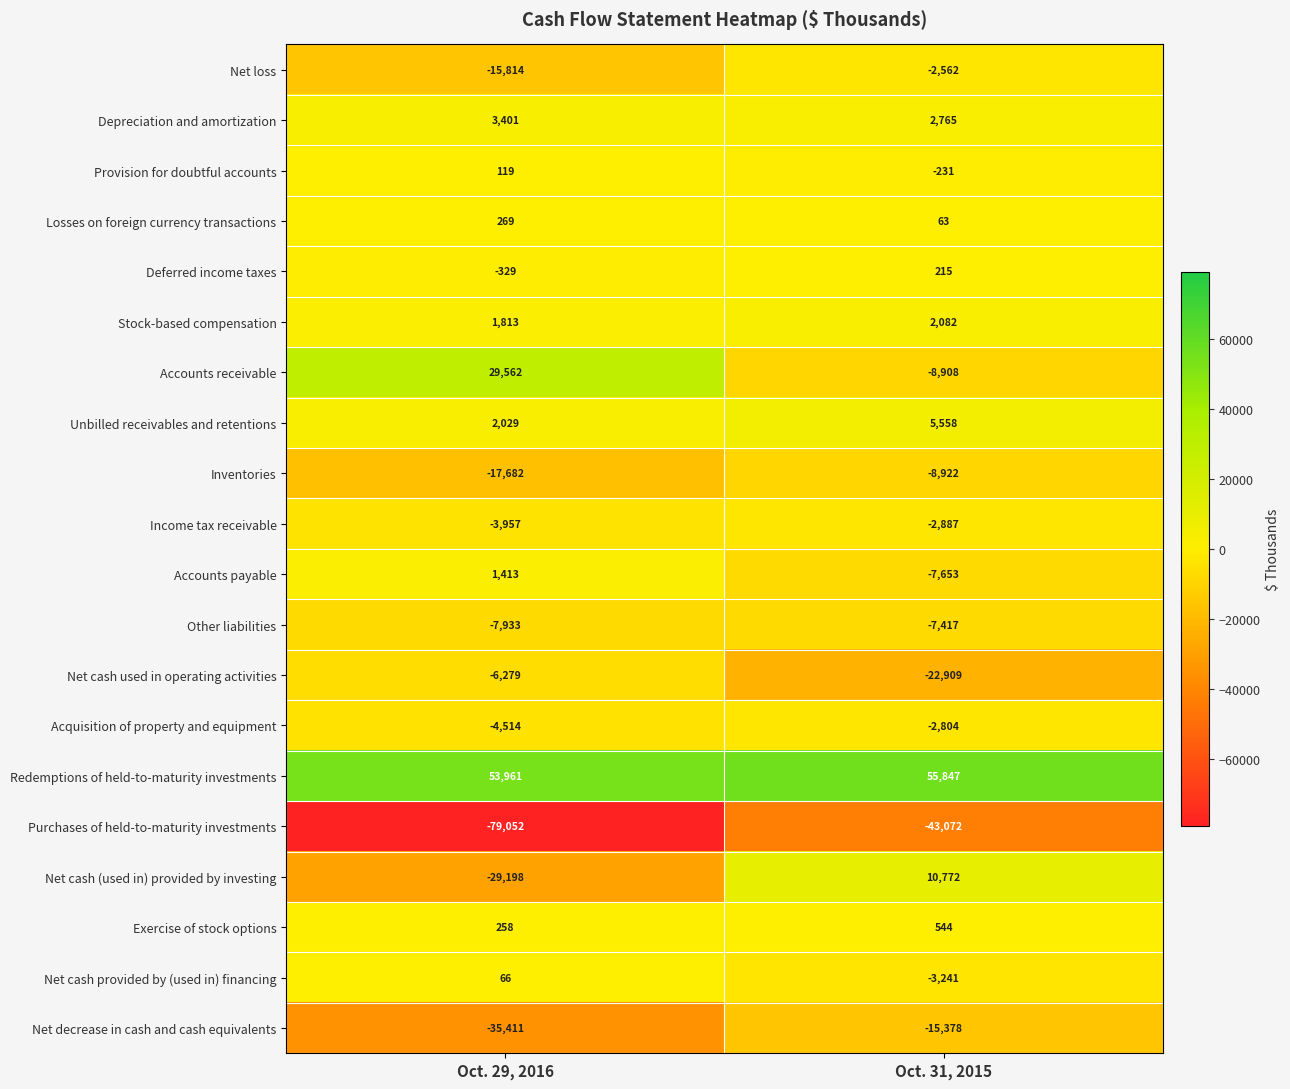

True or false: Provision for doubtful accounts has a value of 56 at Oct. 29, 2016.

False